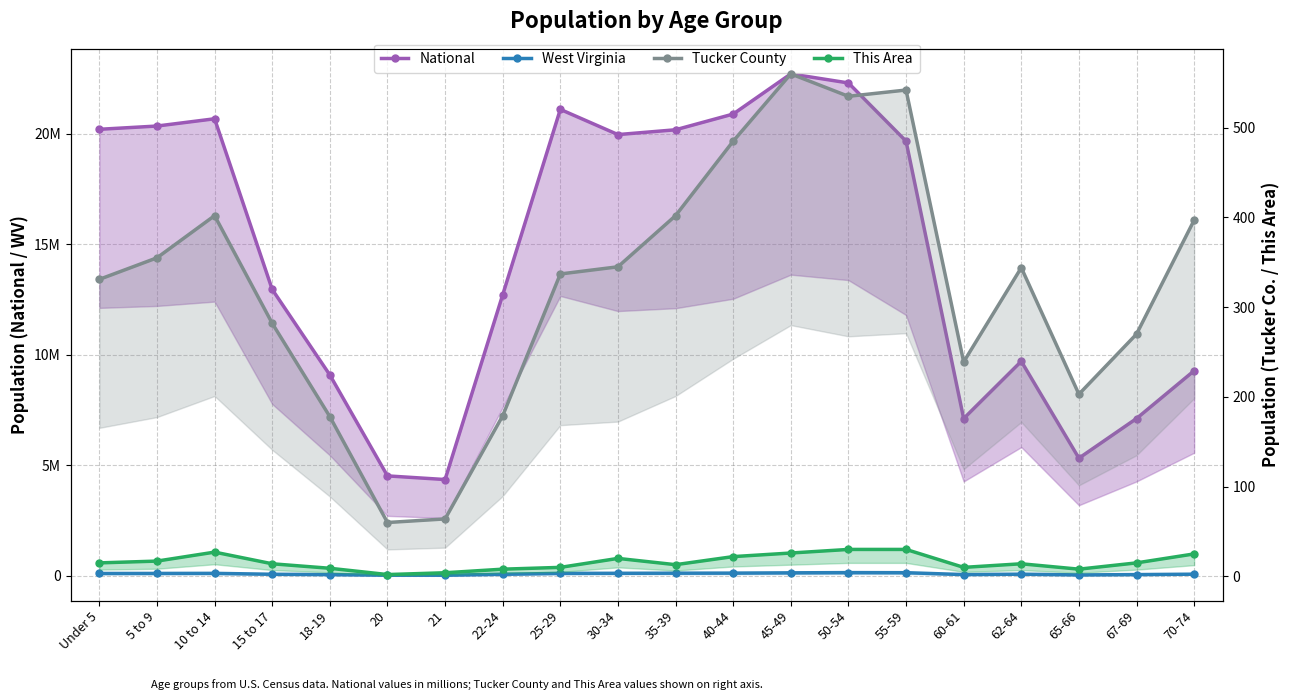

Reading right to left, what are all the values shown in this chart?

National: 70-74=9278166	67-69=7115361	65-66=5319902	62-64=9704197	60-61=7113727	55-59=19664805	50-54=22298125	45-49=22708591	40-44=20890964	35-39=20179642	30-34=19962099	25-29=21101849	22-24=12712576	21=4354294	20=4519129	18-19=9086089	15 to 17=12954254	10 to 14=20677194	5 to 9=20348657	Under 5=20201362
West Virginia: 70-74=71792	67-69=53281	65-66=38447	62-64=71501	60-61=53956	55-59=139368	50-54=143232	45-49=132924	40-44=120358	35-39=117136	30-34=112254	25-29=108444	22-24=67026	21=24305	20=25873	18-19=51795	15 to 17=68297	10 to 14=109045	5 to 9=106016	Under 5=104060
Tucker County: 70-74=397	67-69=270	65-66=203	62-64=344	60-61=239	55-59=542	50-54=535	45-49=560	40-44=485	35-39=402	30-34=345	25-29=337	22-24=179	21=64	20=60	18-19=178	15 to 17=282	10 to 14=402	5 to 9=355	Under 5=331
This Area: 70-74=25	67-69=15	65-66=8	62-64=14	60-61=10	55-59=30	50-54=30	45-49=26	40-44=22	35-39=13	30-34=20	25-29=10	22-24=8	21=4	20=2	18-19=9	15 to 17=14	10 to 14=27	5 to 9=17	Under 5=15